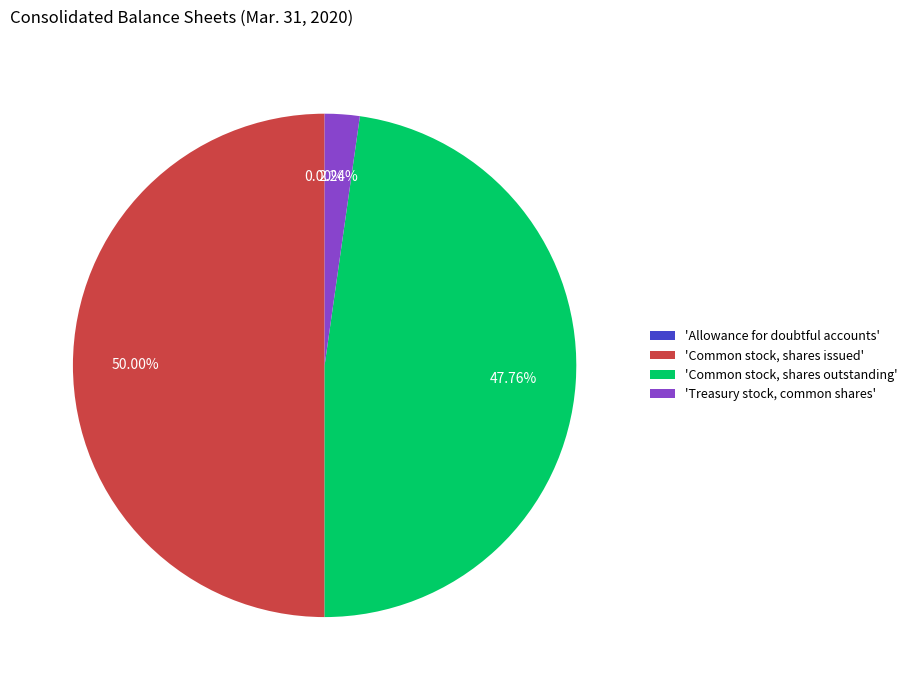

Does 'Treasury stock, common shares' account for over 50% of the chart?

No